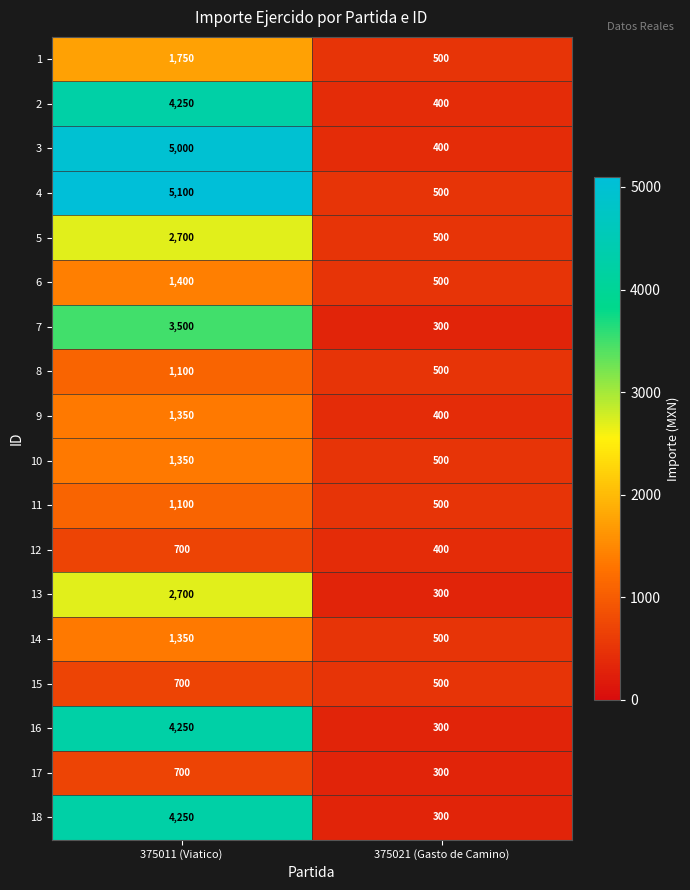

What is the total value across all series at 375011 (Viatico)?

43250